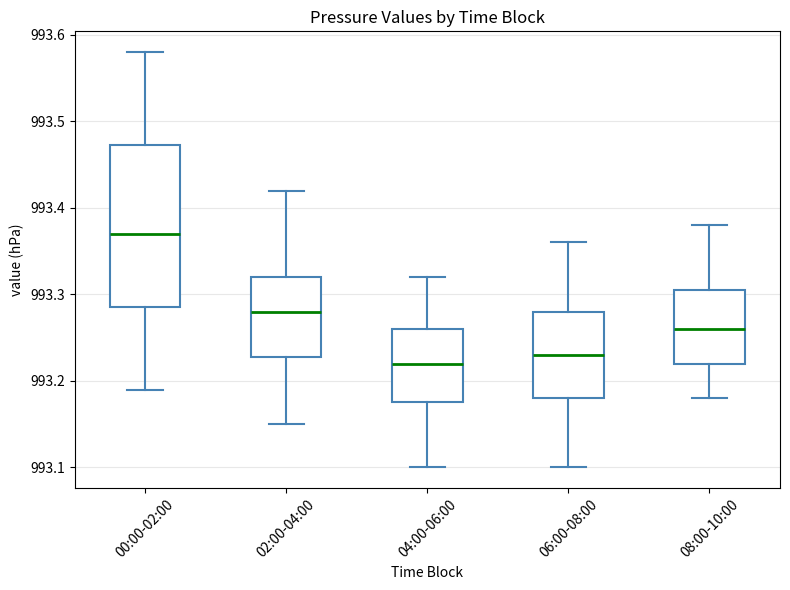

Reading left to right, read every box against the y-axis: the position of its median line, the range the box covers, and the ends of its whiskers. The values are not printed on the chart, so give them approximately, as read against the axis.

00:00-02:00: median 993.37, box 993.29 to 993.47, whiskers 993.19 to 993.58
02:00-04:00: median 993.28, box 993.23 to 993.32, whiskers 993.15 to 993.42
04:00-06:00: median 993.22, box 993.18 to 993.26, whiskers 993.10 to 993.32
06:00-08:00: median 993.23, box 993.18 to 993.28, whiskers 993.10 to 993.36
08:00-10:00: median 993.26, box 993.22 to 993.31, whiskers 993.18 to 993.38